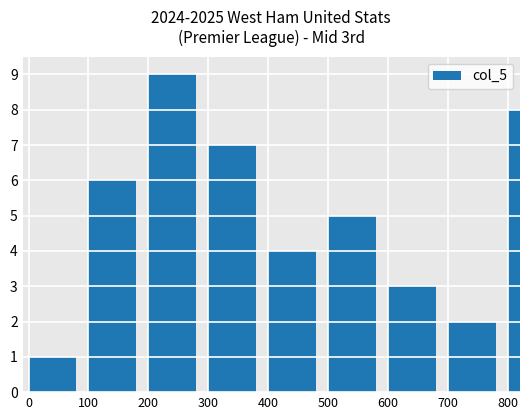

True or false: the data shows 2 at 500.

False